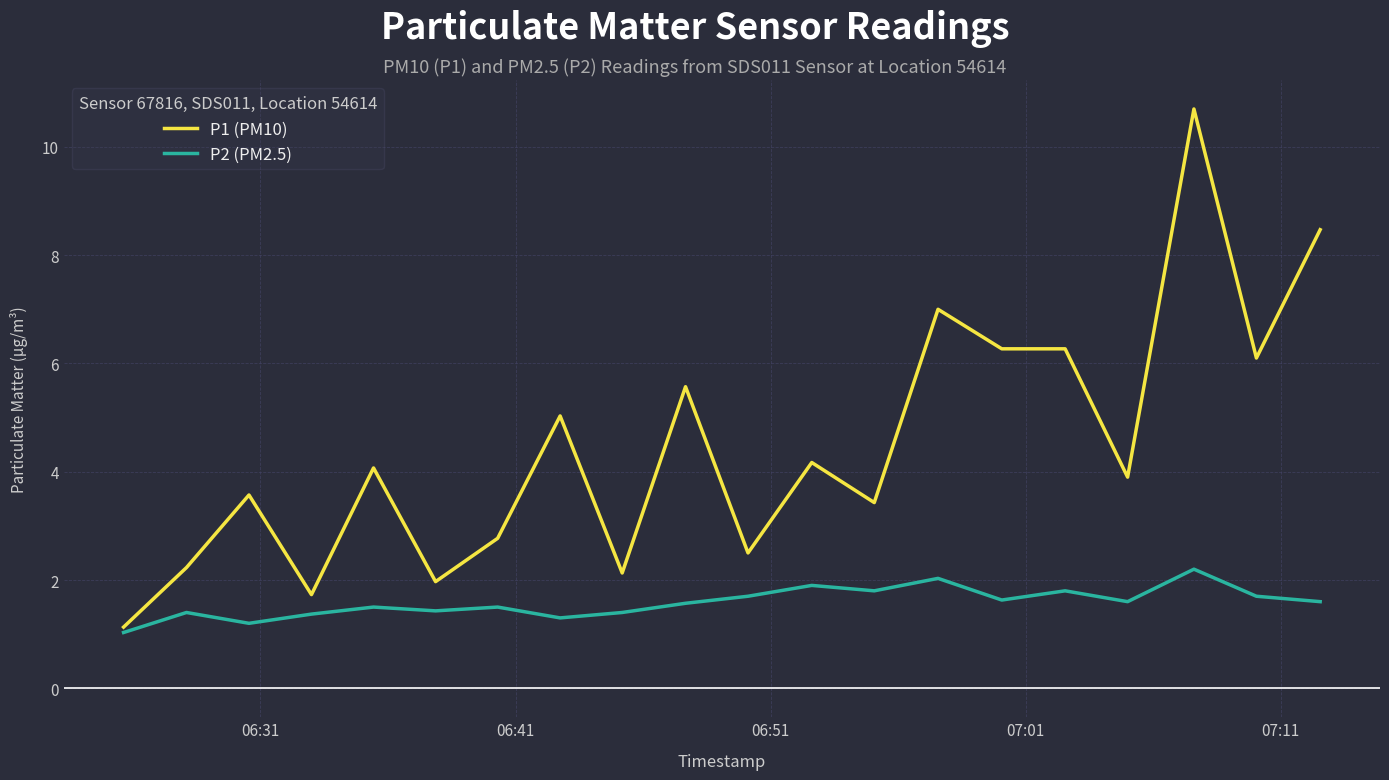

What is the sum of all P1 (PM10) values?

89.0